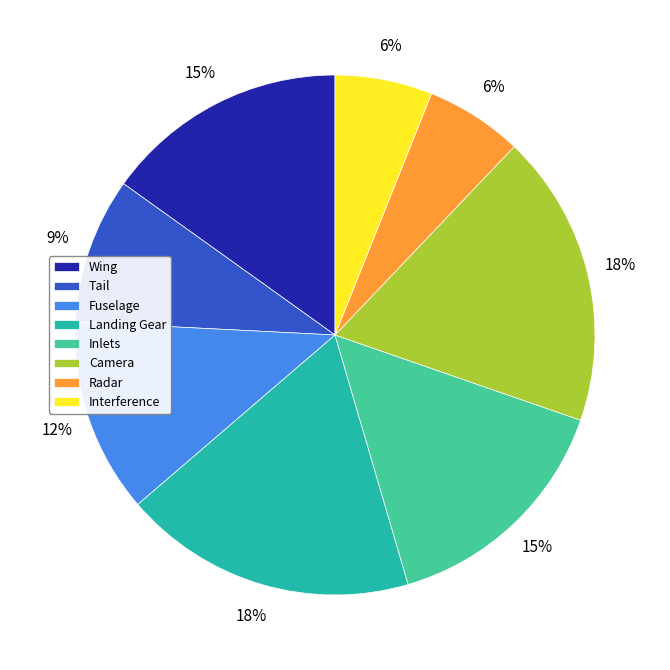

True or false: Tail accounts for 1% of the total.

False